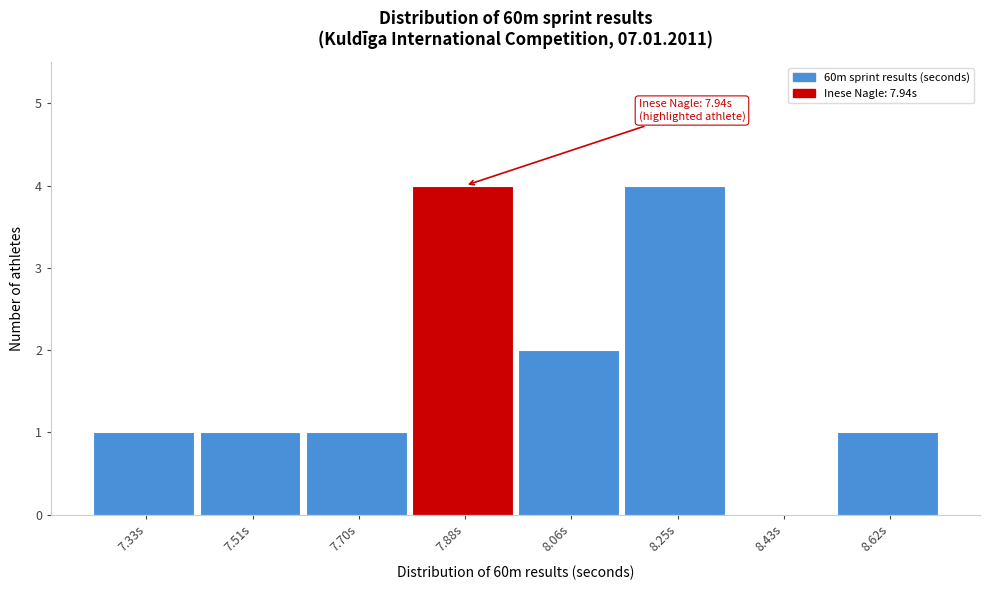

Reading right to left, what are all the values shown in this chart?

8.62s=1	8.43s=0	8.25s=4	8.06s=2	7.88s=4	7.70s=1	7.51s=1	7.33s=1